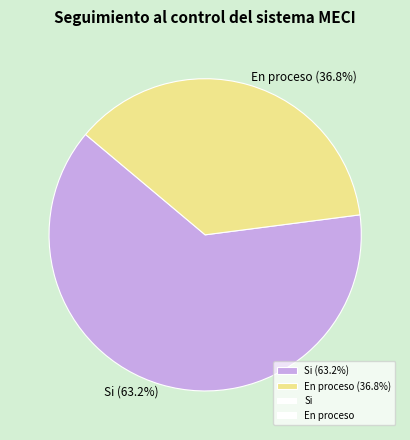

Which category has the smallest portion of the pie?

En proceso (36.8%)